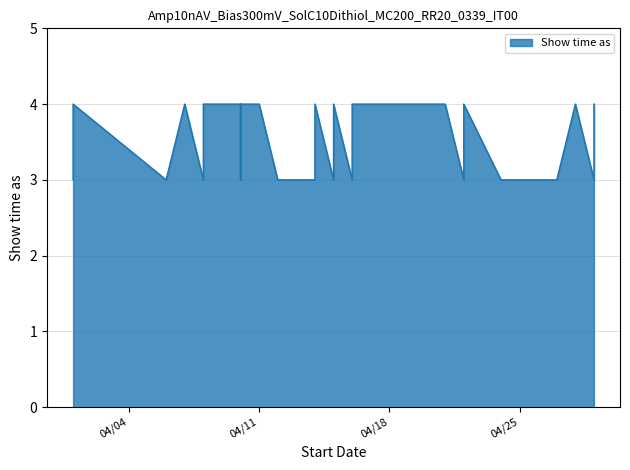

What is the sum of the values at 4/15/2017 and 4/1/2017?

8